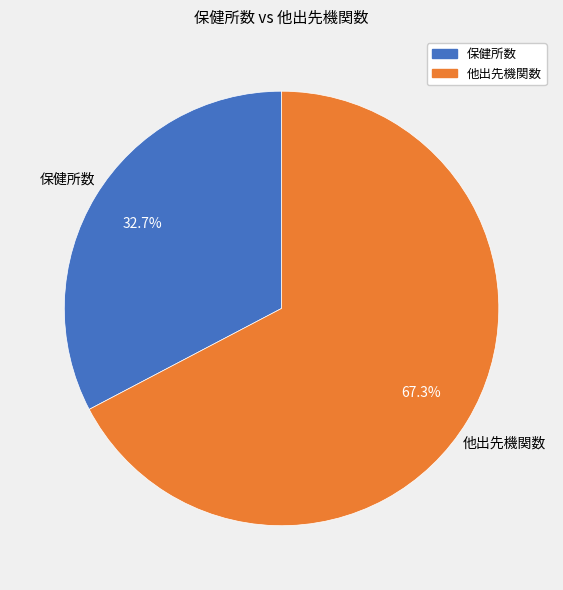

Does any single category account for the majority?

Yes